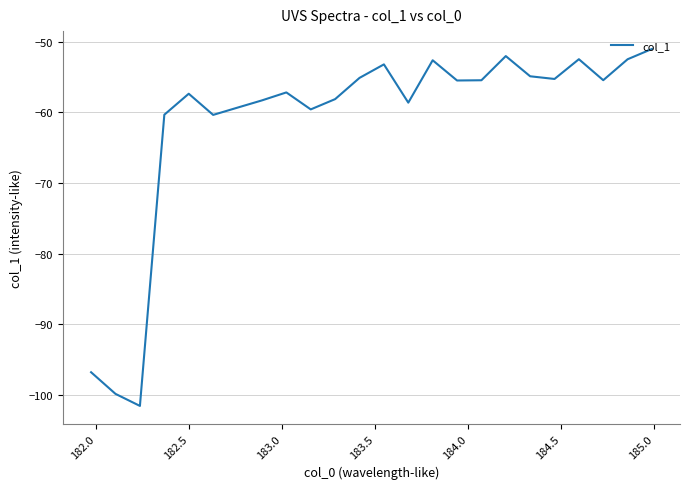

Is this an area chart (filled region under the line)?

No